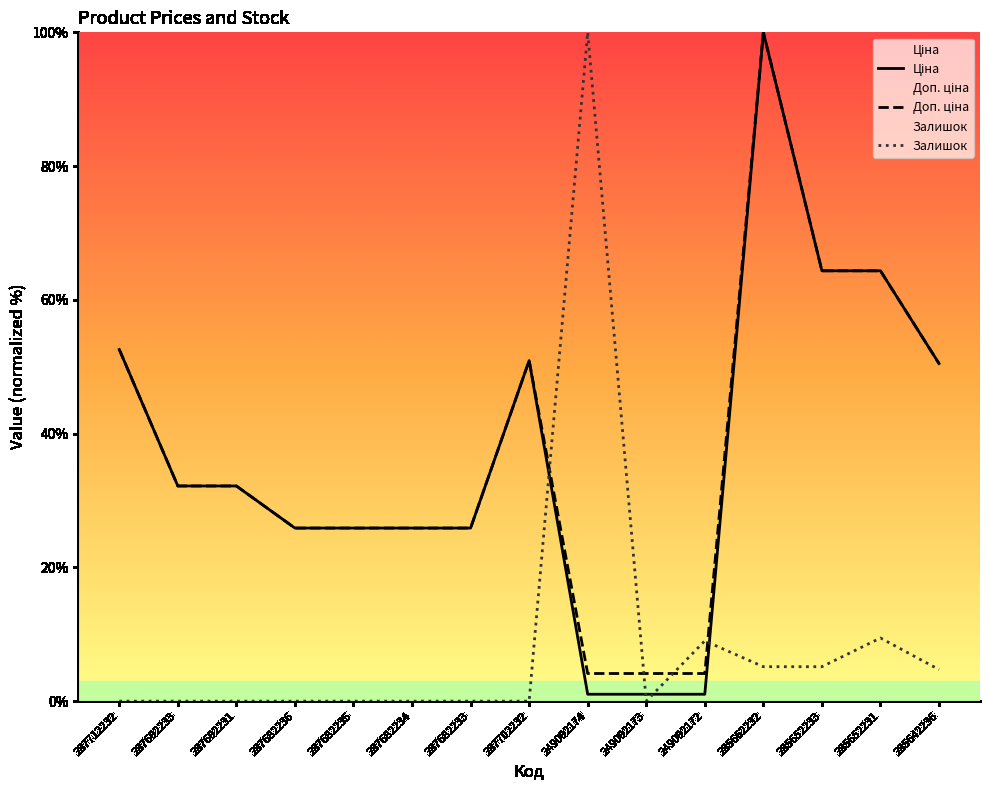

What is the value of the Доп. ціна point at the 13th from the left?

64.3